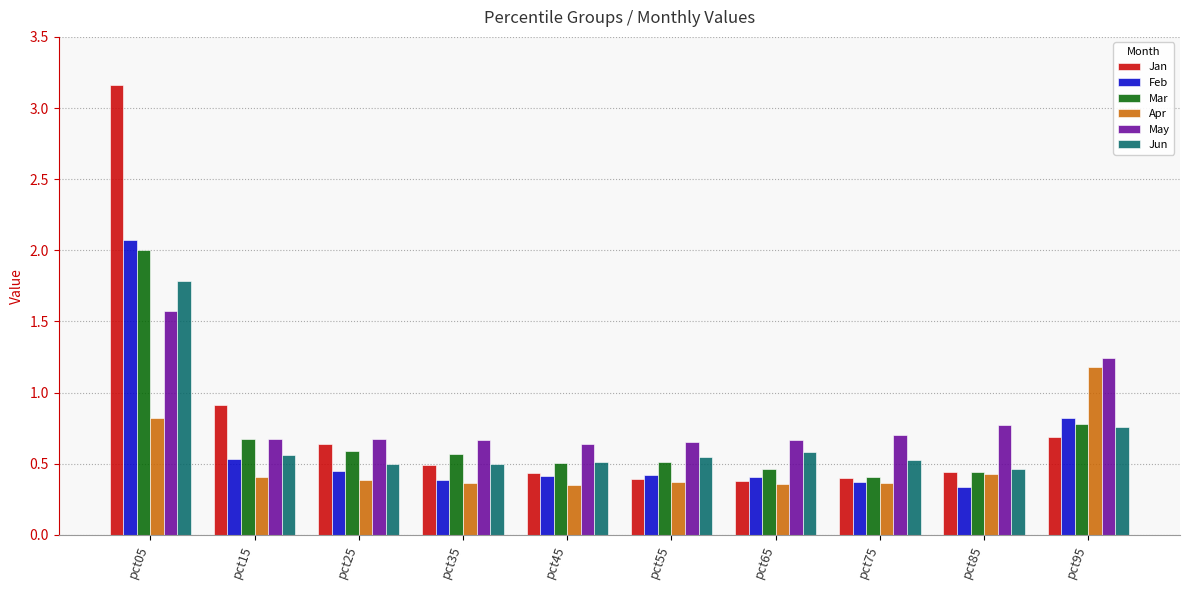

The Feb series shows 0.3 at pct65. True or false?

False